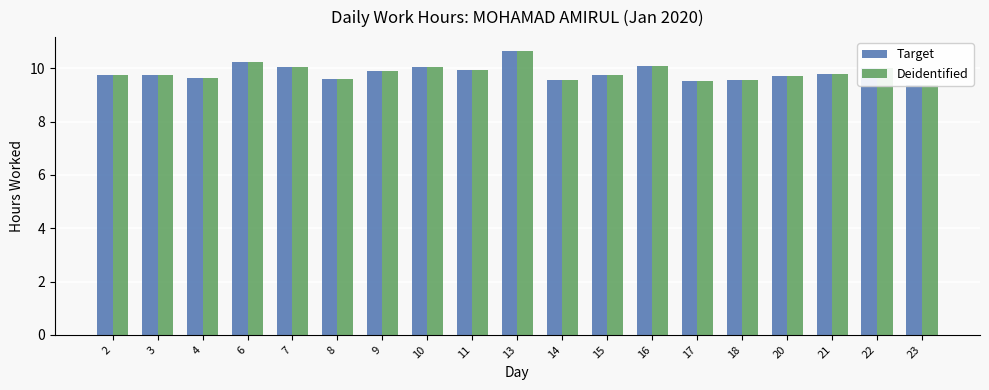

Rank the categories by Deidentified value from lowest to highest.

23, 17, 14, 18, 8, 4, 20, 2, 3, 15, 21, 9, 11, 22, 10, 7, 16, 6, 13